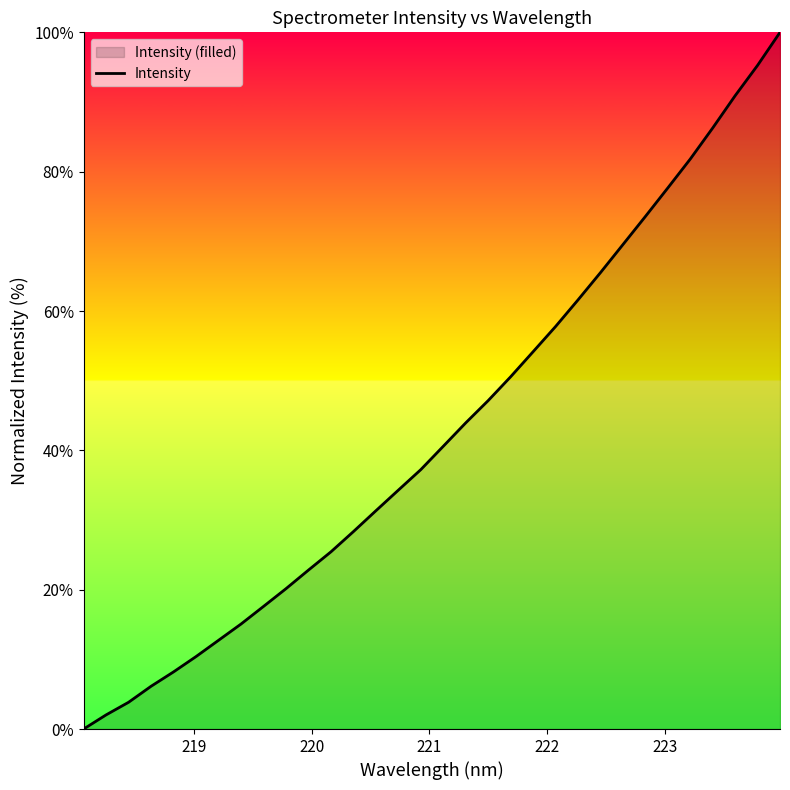

What is the maximum value shown in the chart?

100.0